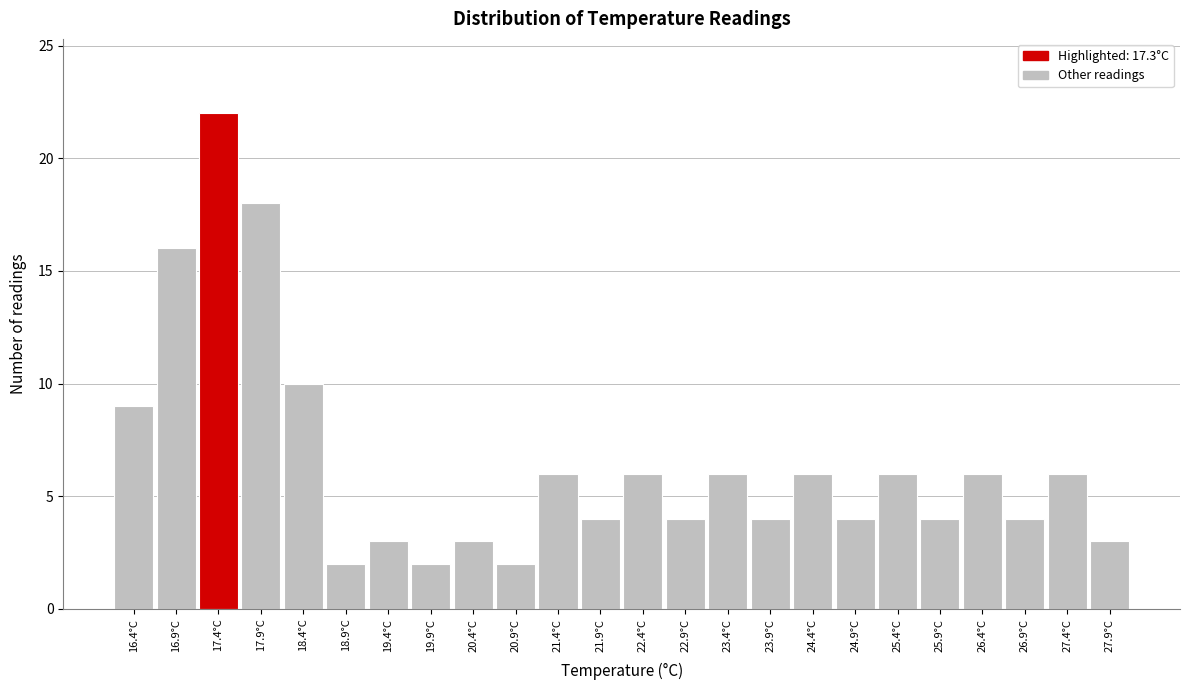

Over which range of the x-axis is the bar tallest?

17.15 to 17.65